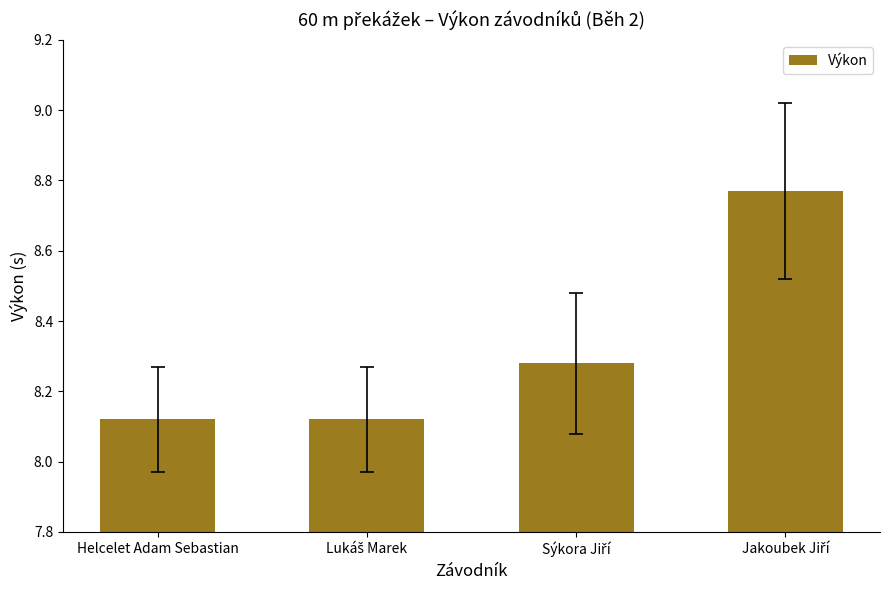

How many values are between 8 and 9?

4